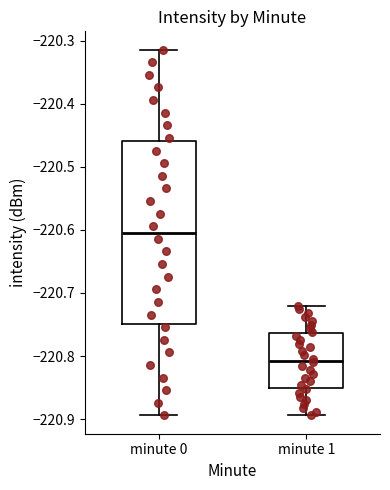

Reading left to right, read every box against the y-axis: the position of its median line, the range the box covers, and the ends of its whiskers. The values are not printed on the chart, so give them approximately, as read against the axis.

minute 0: median -220.60, box -220.75 to -220.46, whiskers -220.89 to -220.31
minute 1: median -220.81, box -220.85 to -220.76, whiskers -220.89 to -220.72